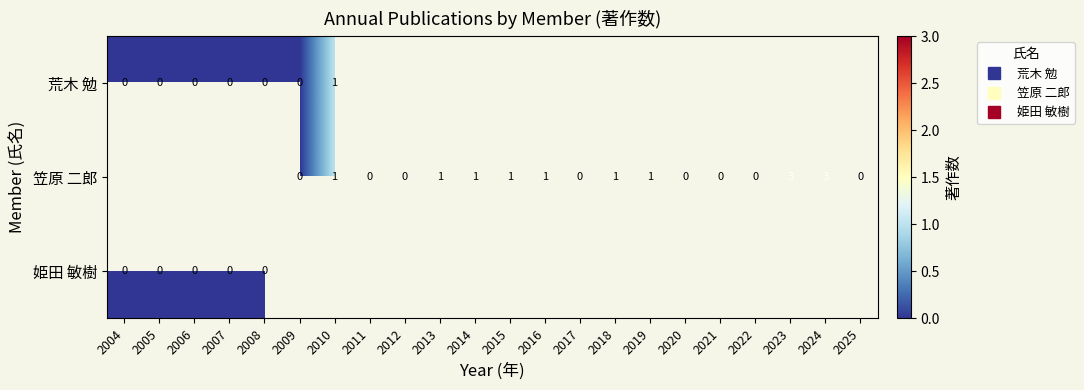

At which category does the chart reach its minimum across all series?

2004